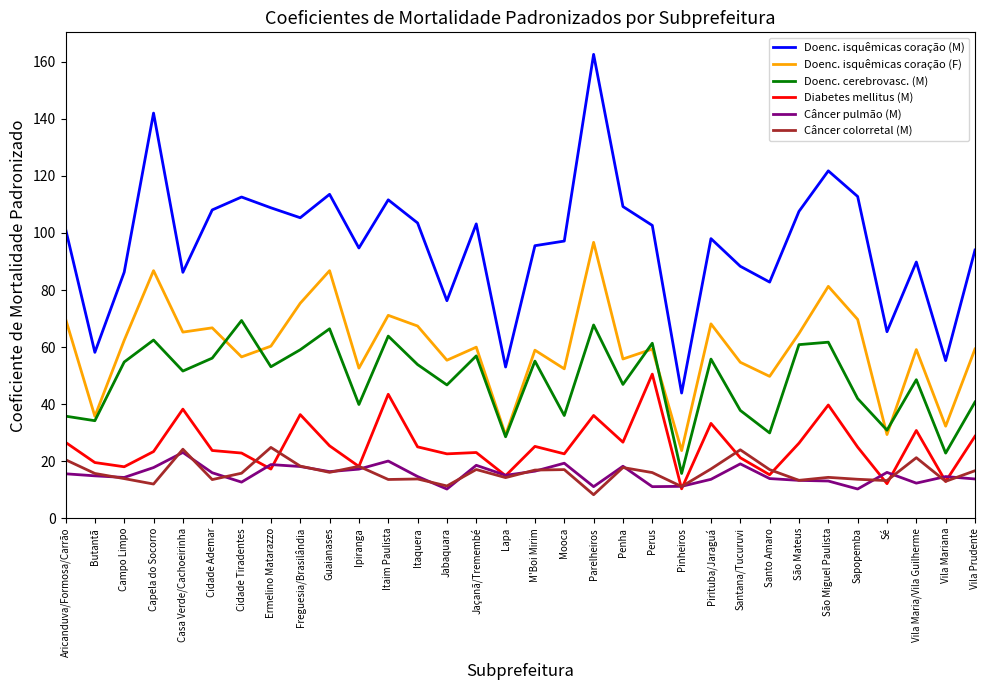

Which series has the largest total across all categories?

Doenc. isquêmicas coração (M)